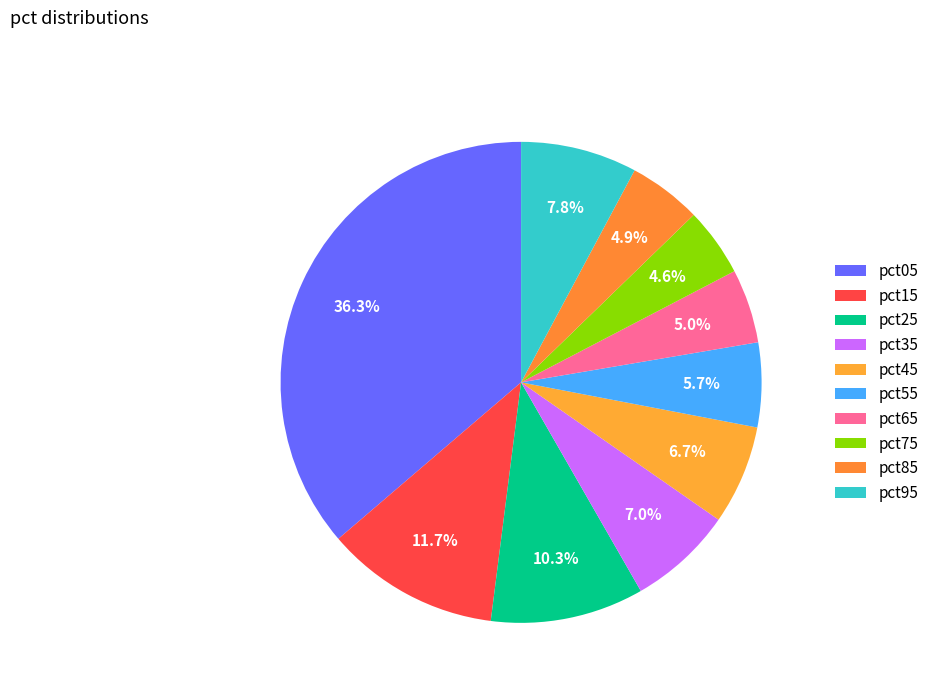

What is the largest slice in the pie chart?

pct05